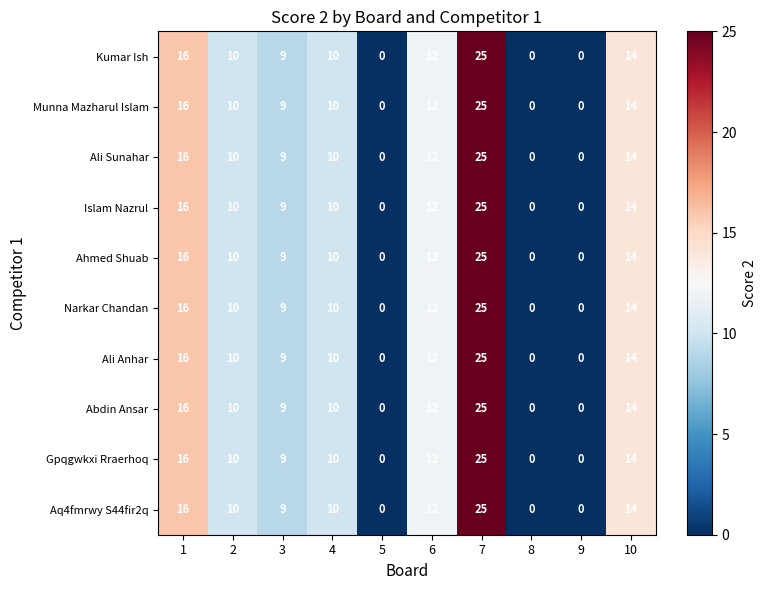

What is the difference between the maximum and minimum values in the Ali Anhar series?

25